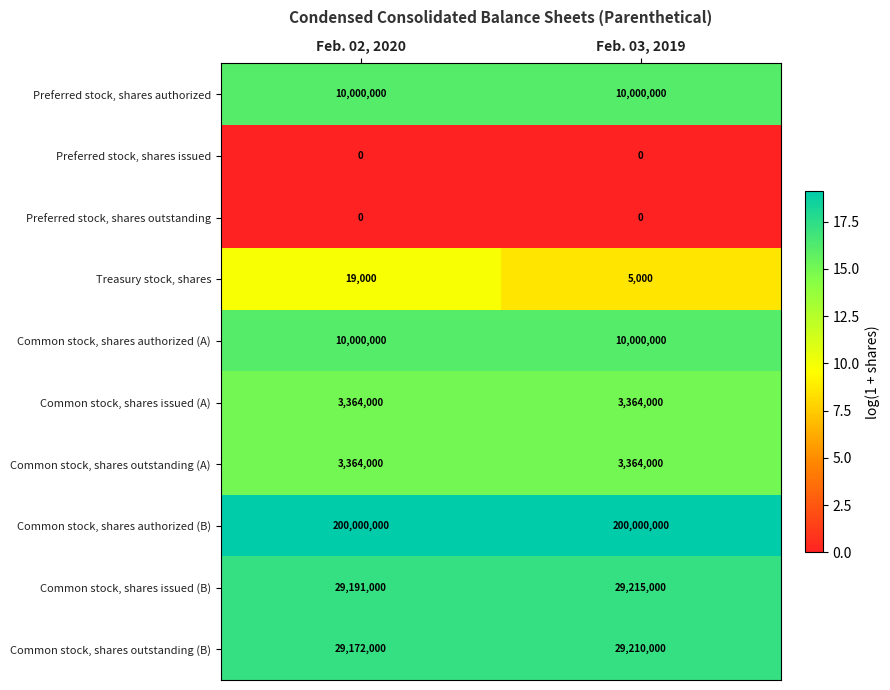

What is the minimum value for Treasury stock, shares?

5000